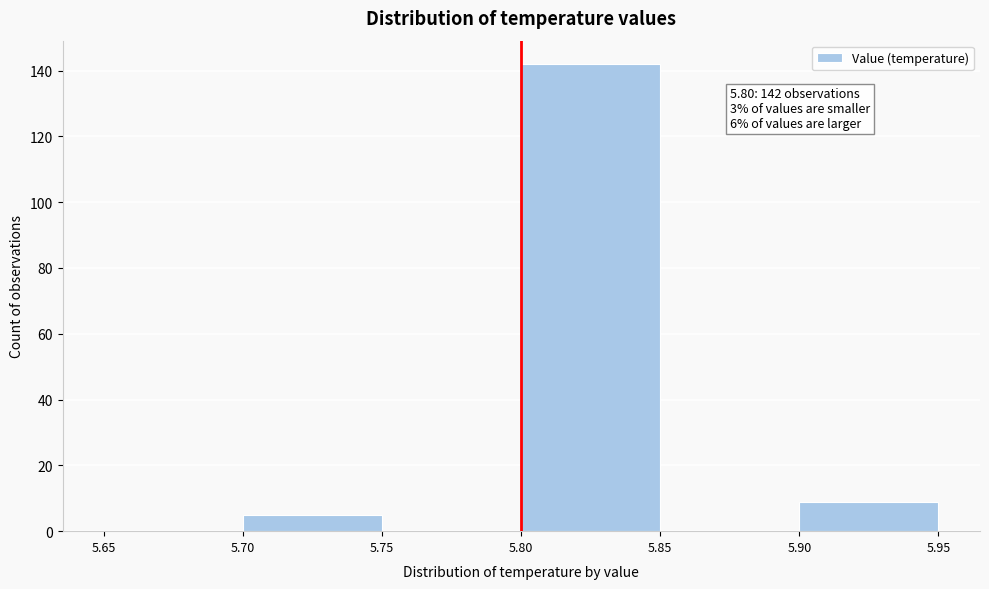

Which range on the x-axis has the tallest bar?

5.80 to 5.85